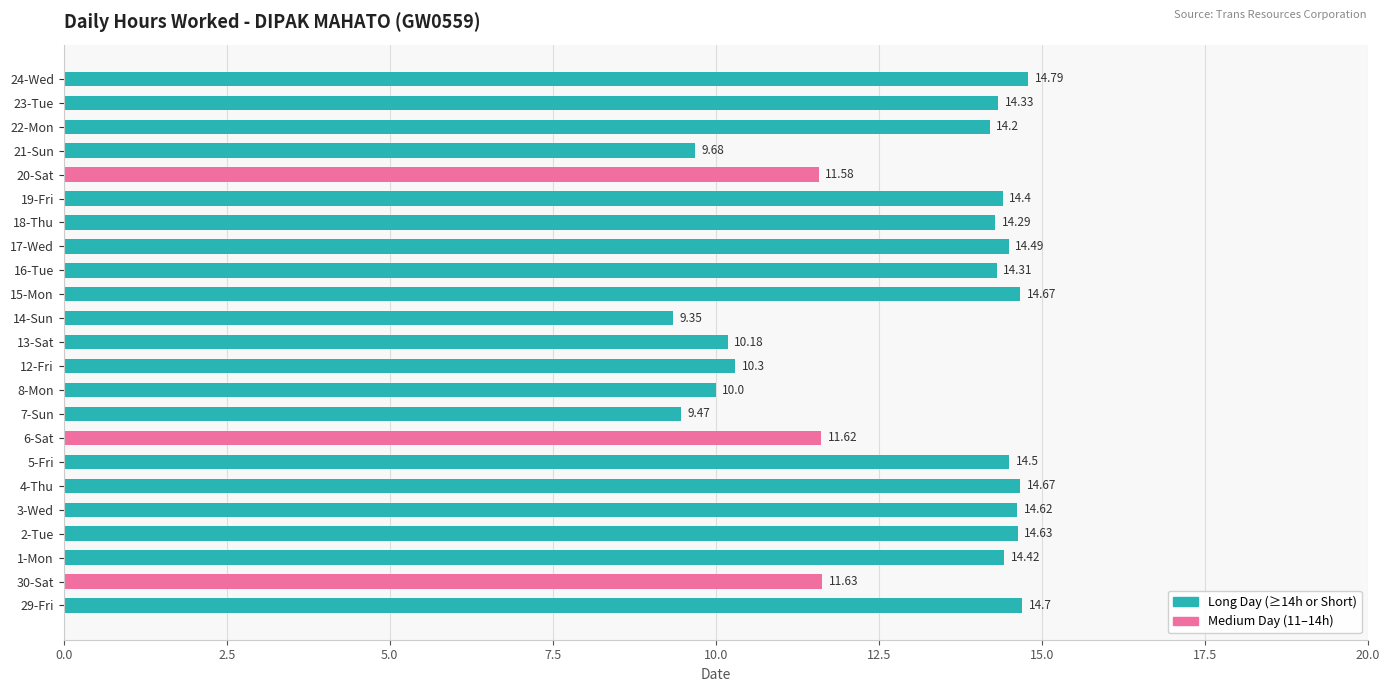

What is the average value?

12.9